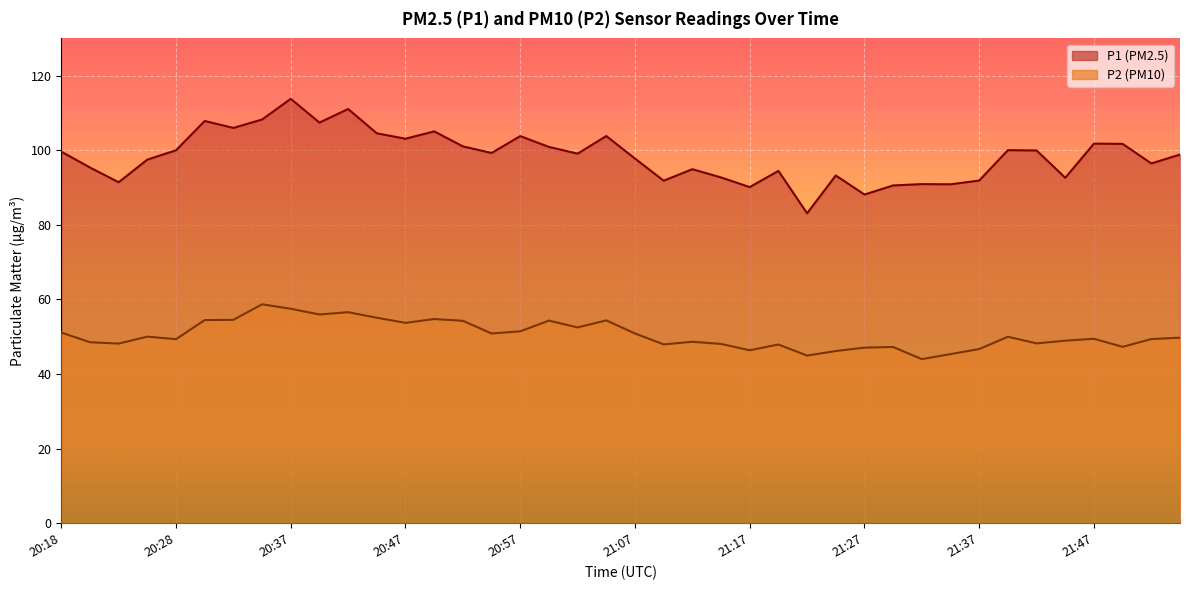

What is the difference between the highest and lowest values at 20:40?

51.5